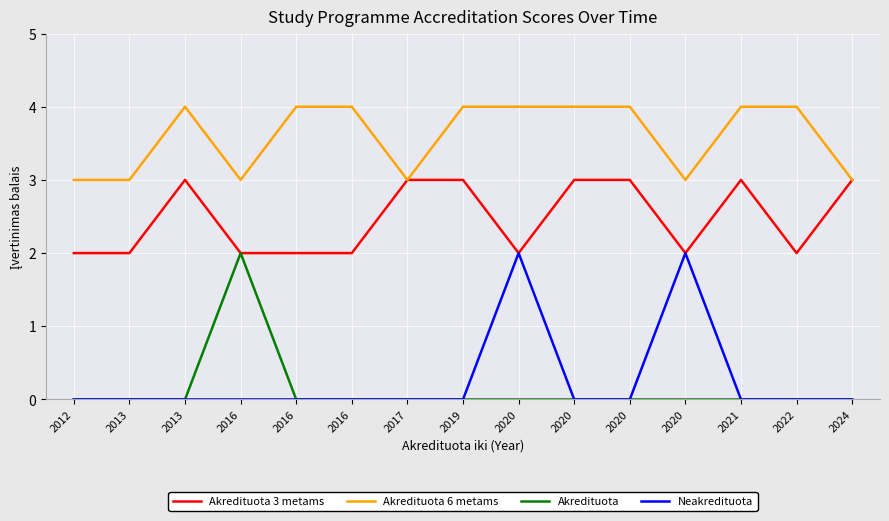

What is the difference between the highest and lowest values at 2013?

3